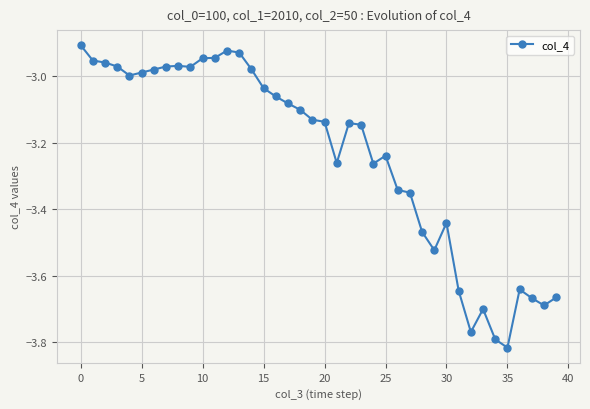

True or false: there are more than 2 points higher than both neighbors.

True